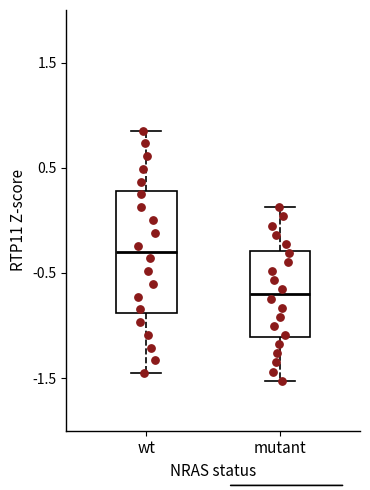

Comparing the boxes themselves (not the whiskers), which one is the tallest?

wt